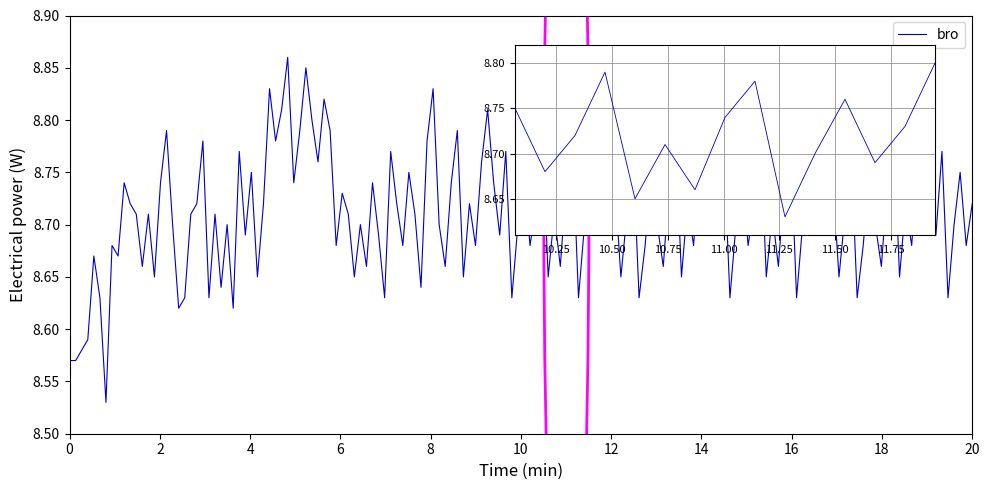

How many lines are shown in the chart?

1